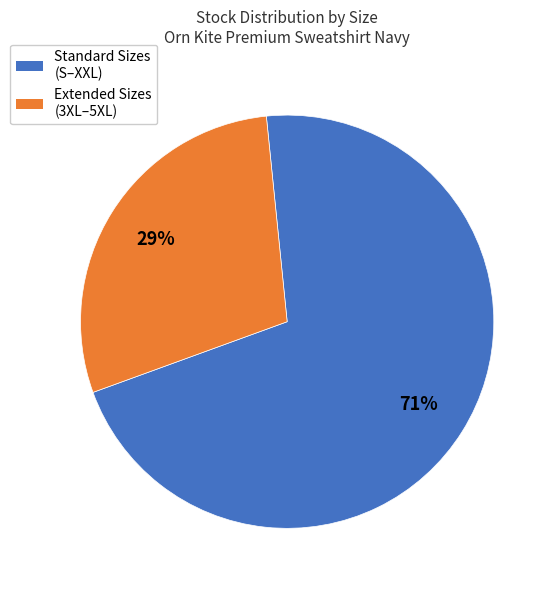

How many slices are in this pie chart?

2